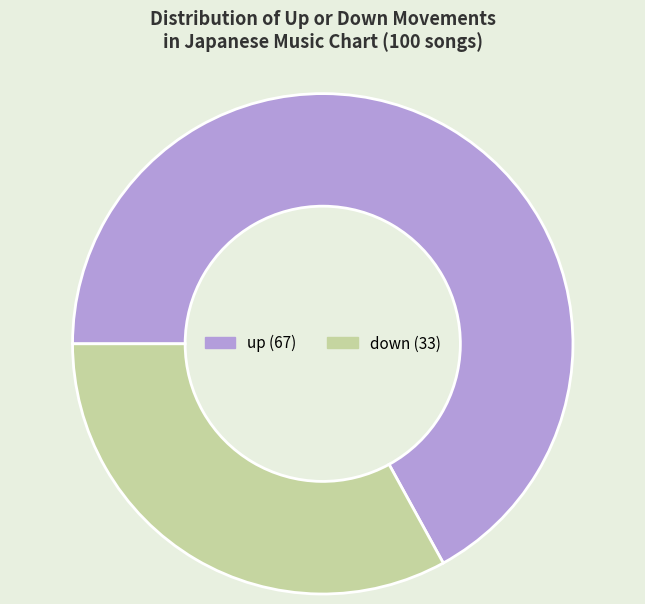

Do down and up together represent more than half of the pie?

Yes